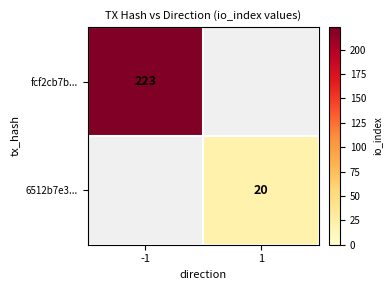

Which has a higher value, 1 or -1?

-1